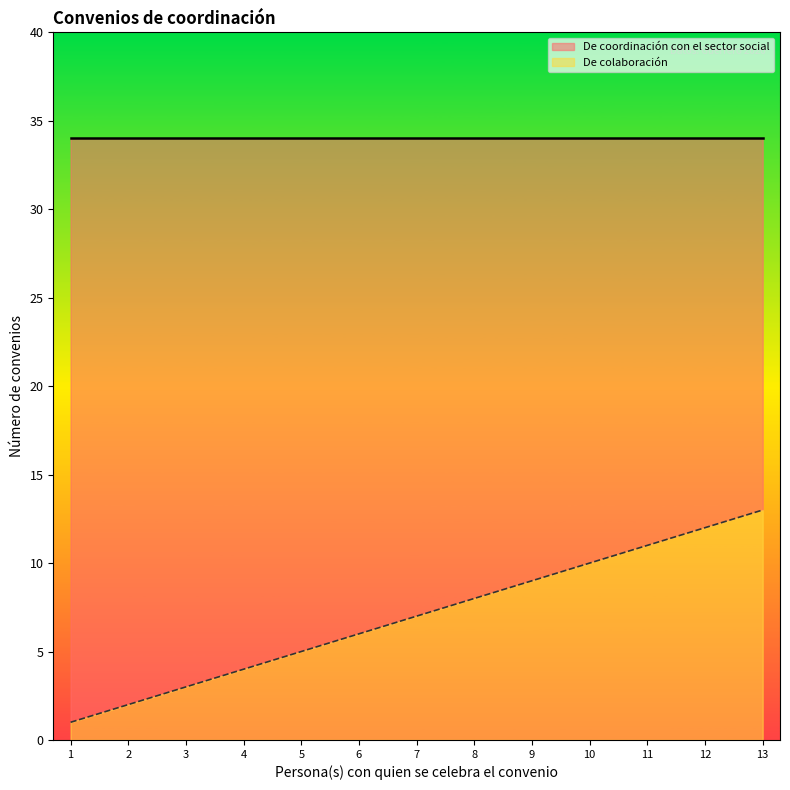

Is it true that De colaboración equals 12 at 12?

True